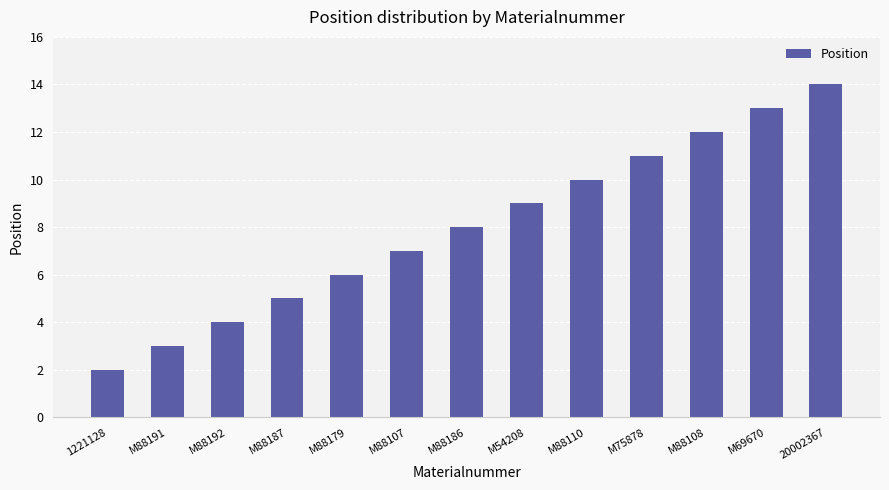

Does the chart contain any negative values?

No